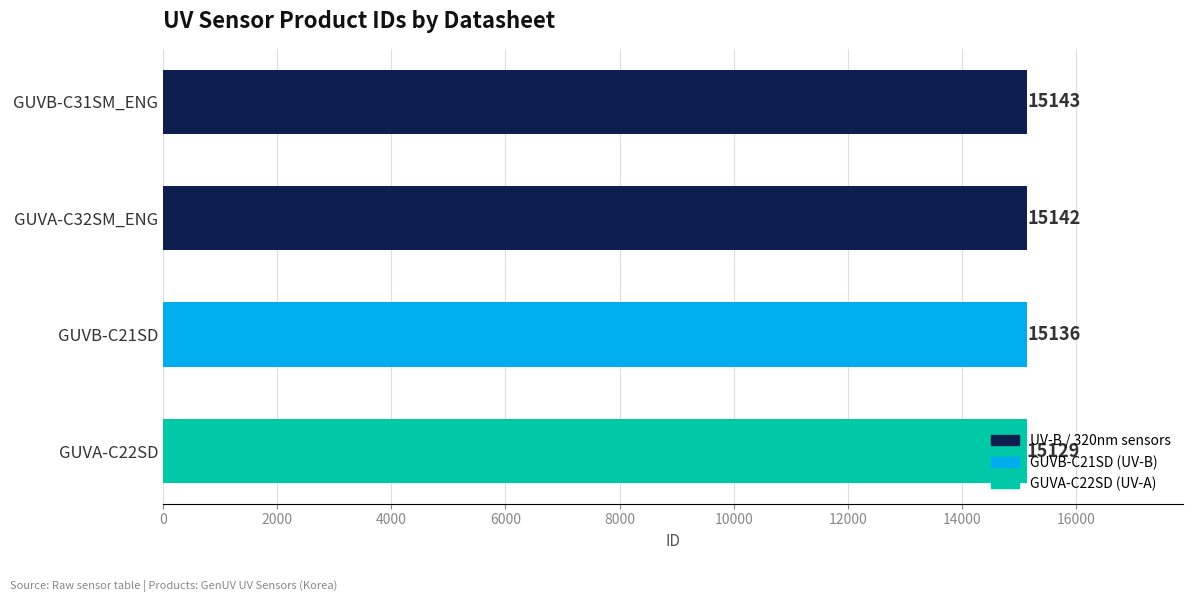

What is the sum of all values?

60550